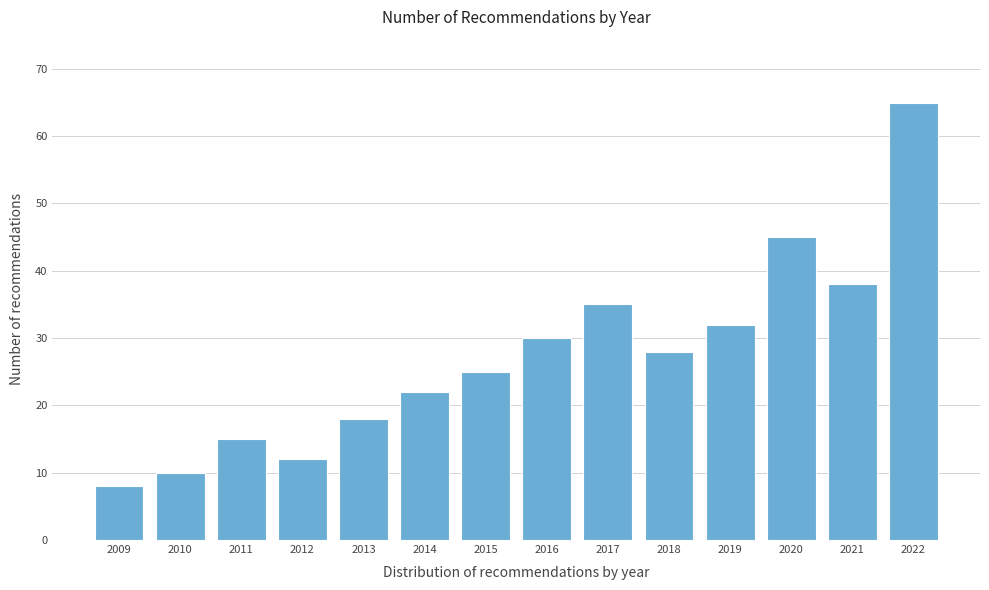

Reading left to right, extract all data points from this chart.

8	10	15	12	18	22	25	30	35	28	32	45	38	65